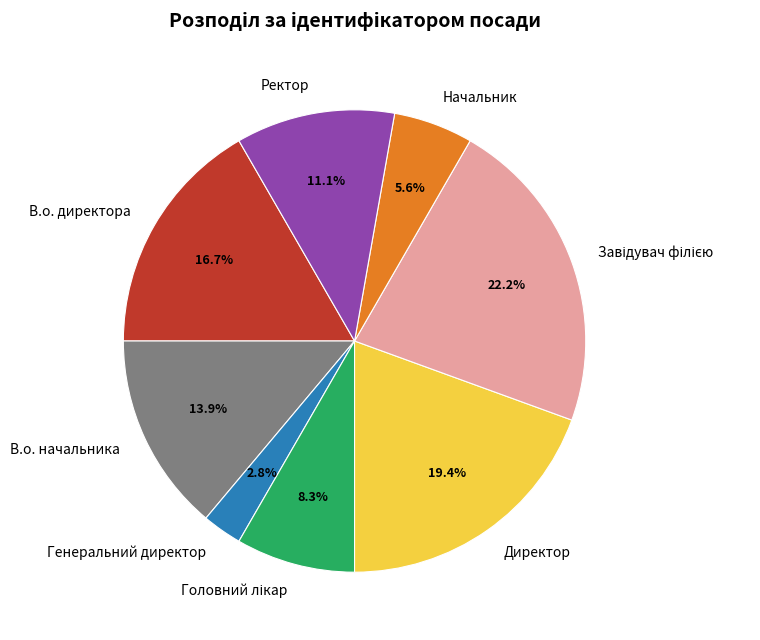

To the nearest percent, what is the average slice percentage?

12%